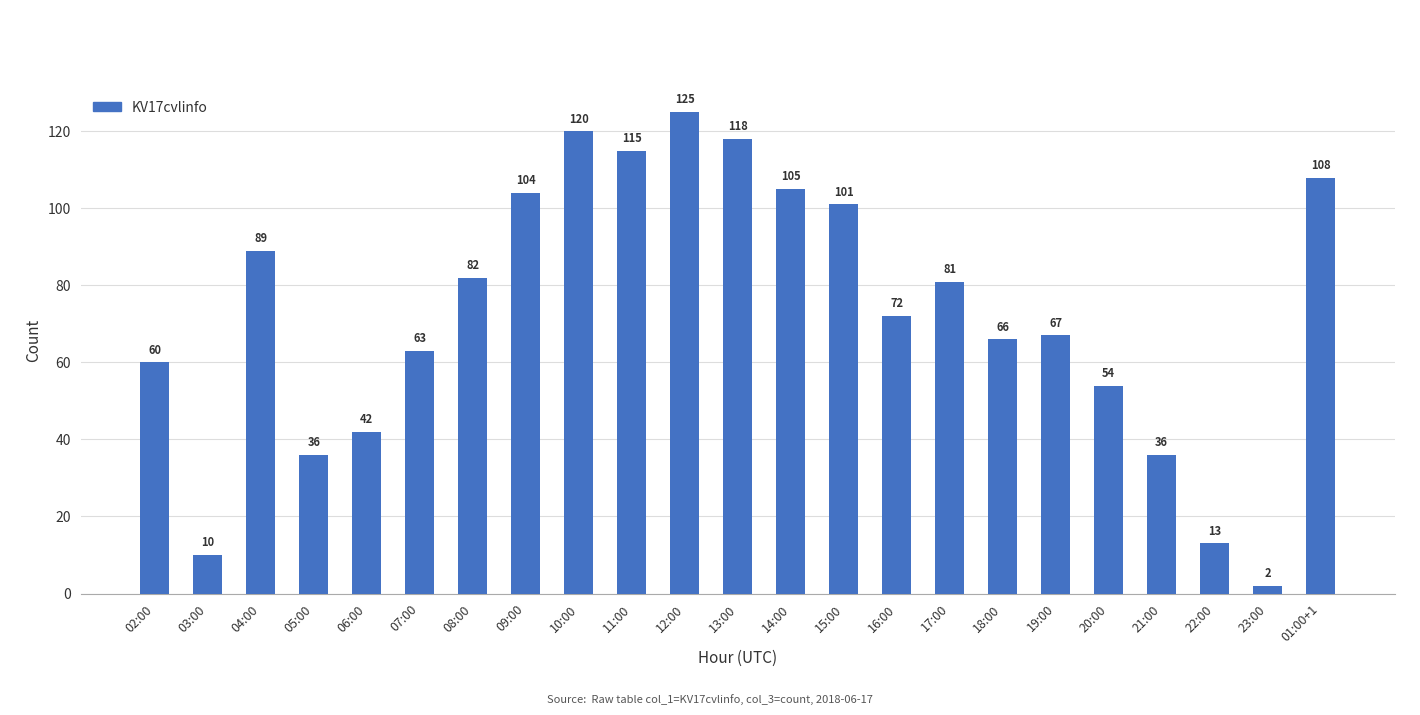

The value at 15:00 is 101. True or false?

True